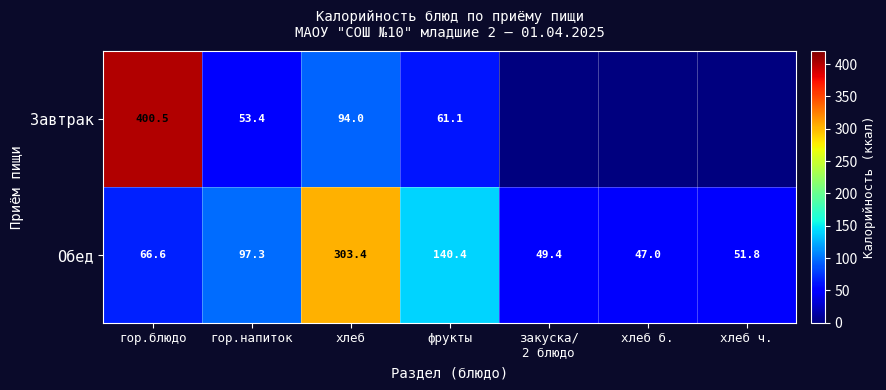

What is the difference between the Обед values at гор.блюдо and гор.напиток?

30.7